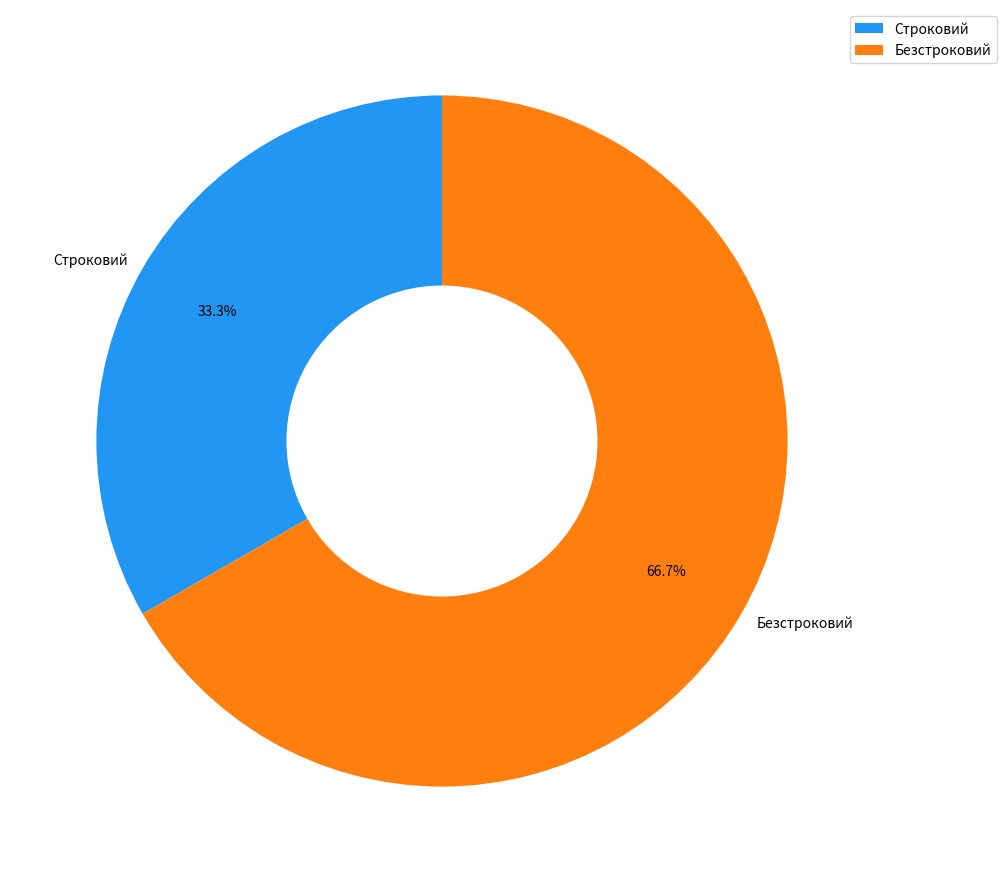

To the nearest percent, what is the difference between the largest and smallest slice percentages?

33%